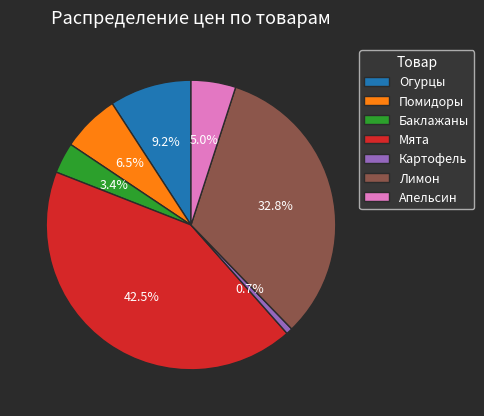

What percentage is NOT represented by Мята?

57.5%